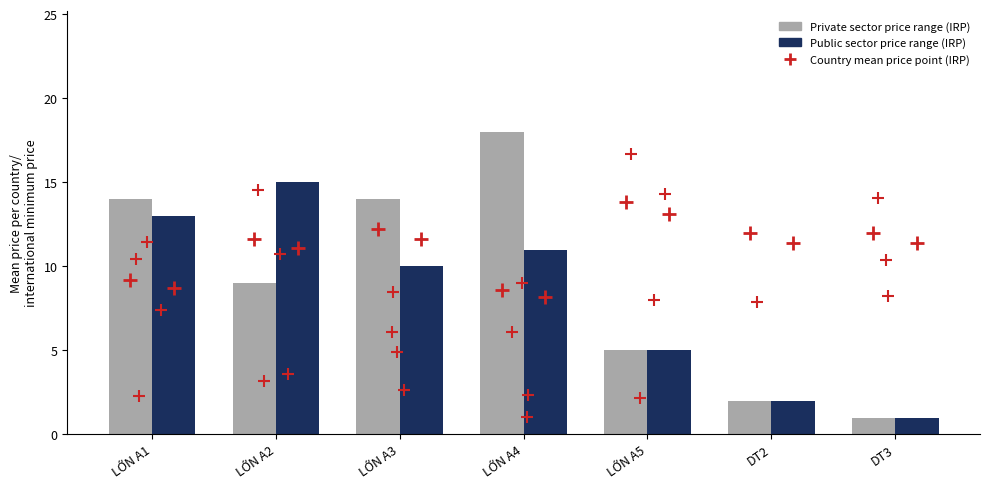

Which series has the largest total across all categories?

Private sector price range (IRP)